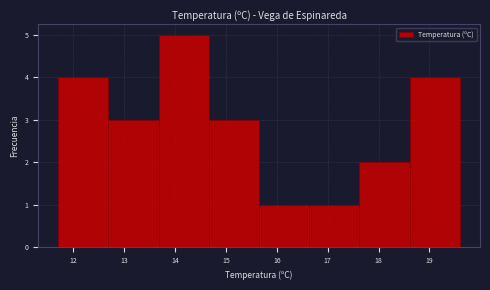

Reading left to right, list every bar in this chart as the range it spans on the x-axis followed by its height. Neither the bar edges nor the heights are printed on the chart, so give them approximately, as read against the axes.

11.7 to 12.7: 4
12.7 to 13.7: 3
13.7 to 14.7: 5
14.7 to 15.7: 3
15.7 to 16.6: 1
16.6 to 17.6: 1
17.6 to 18.6: 2
18.6 to 19.6: 4